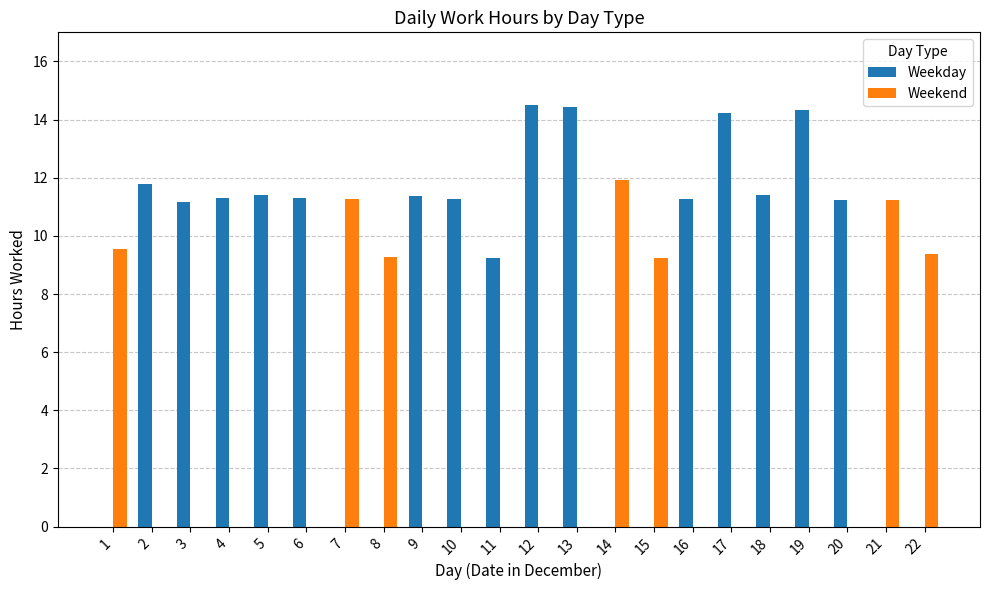

Where is Weekday nearest to the value 7?

11